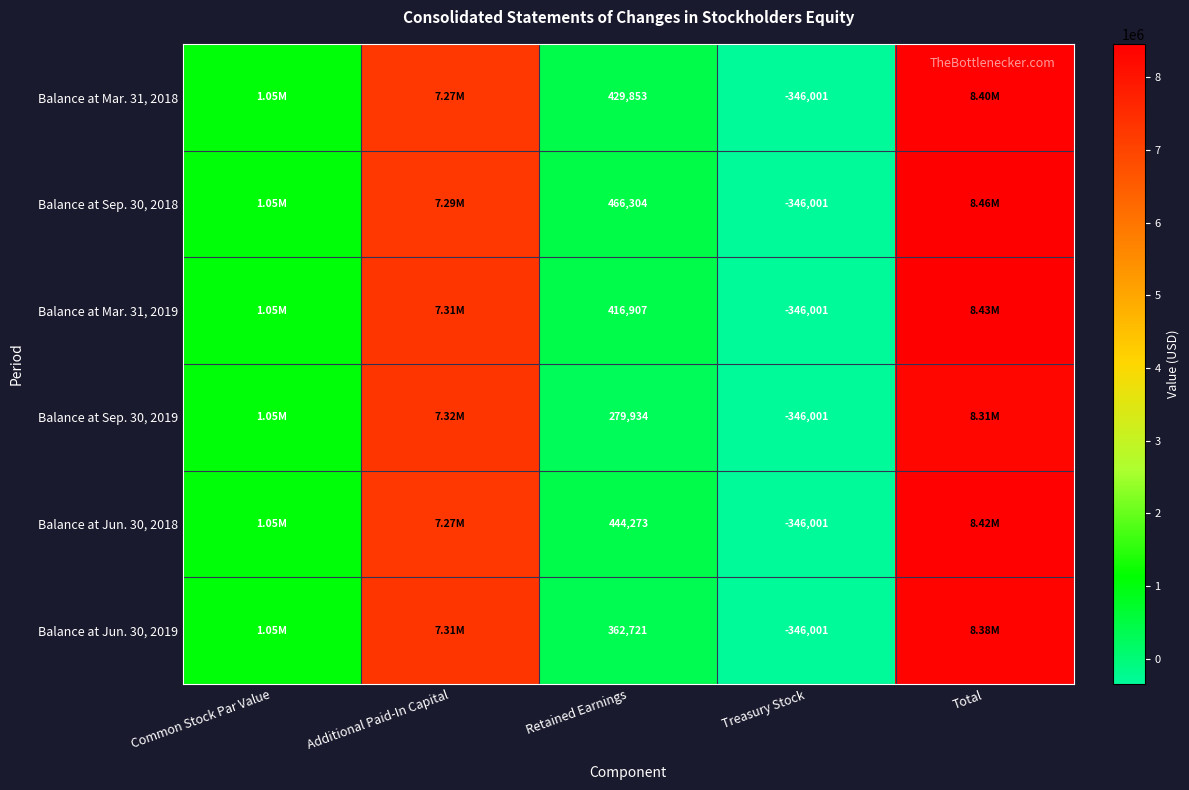

What is the difference between the Balance at Mar. 31, 2018 values at Retained Earnings and Treasury Stock?

775854